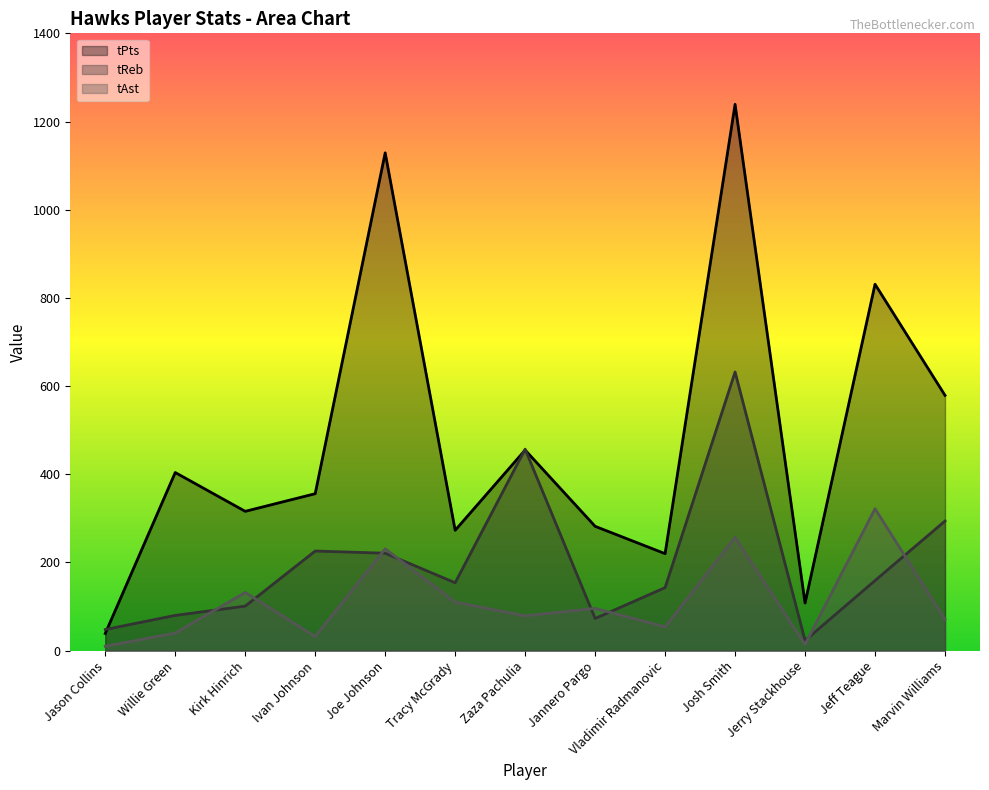

Does the chart display data point markers on the line(s)?

No